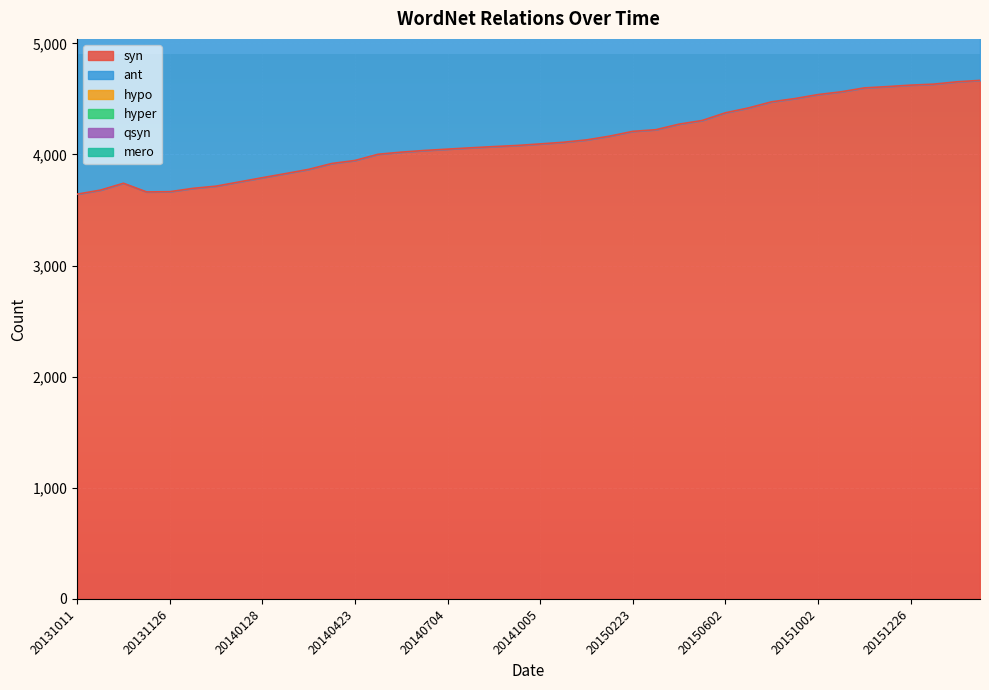

What is the lowest value of the syn series?

3643